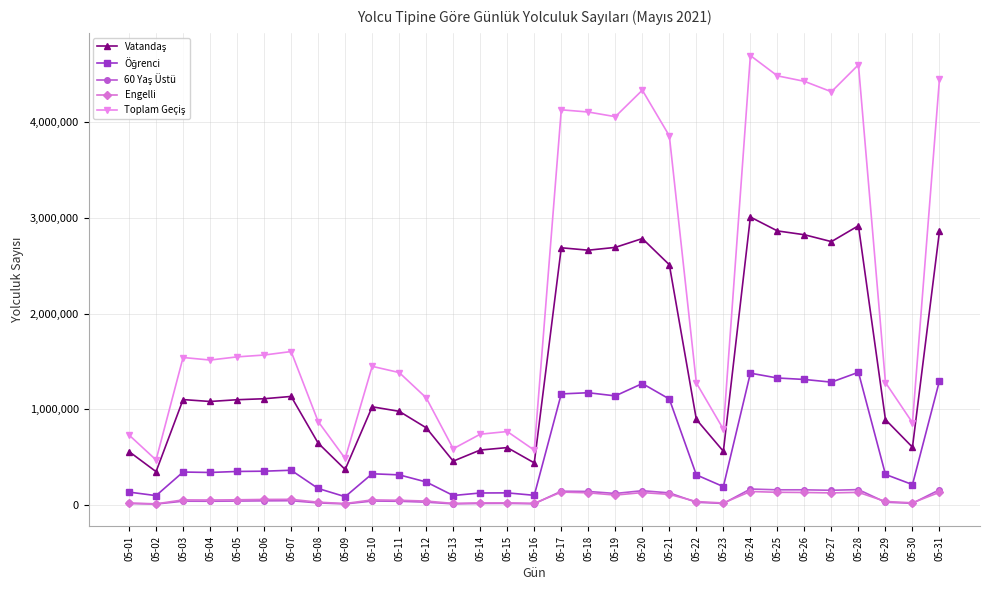

What is the greatest value displayed?

4698272